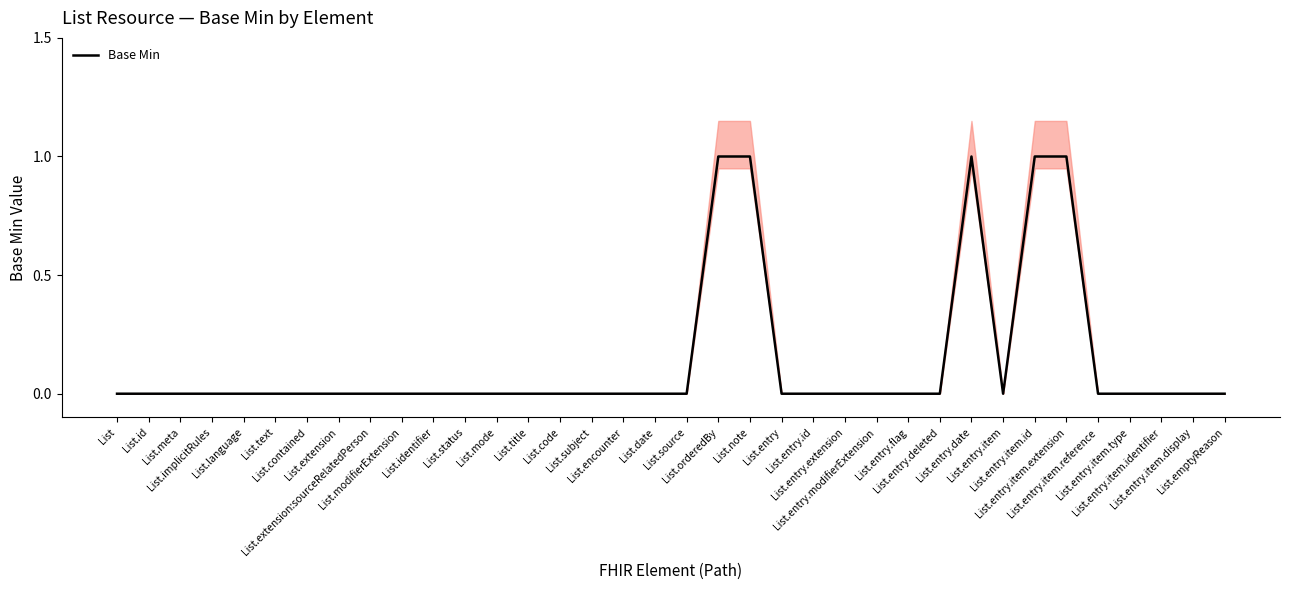

How many lines are shown in the chart?

1